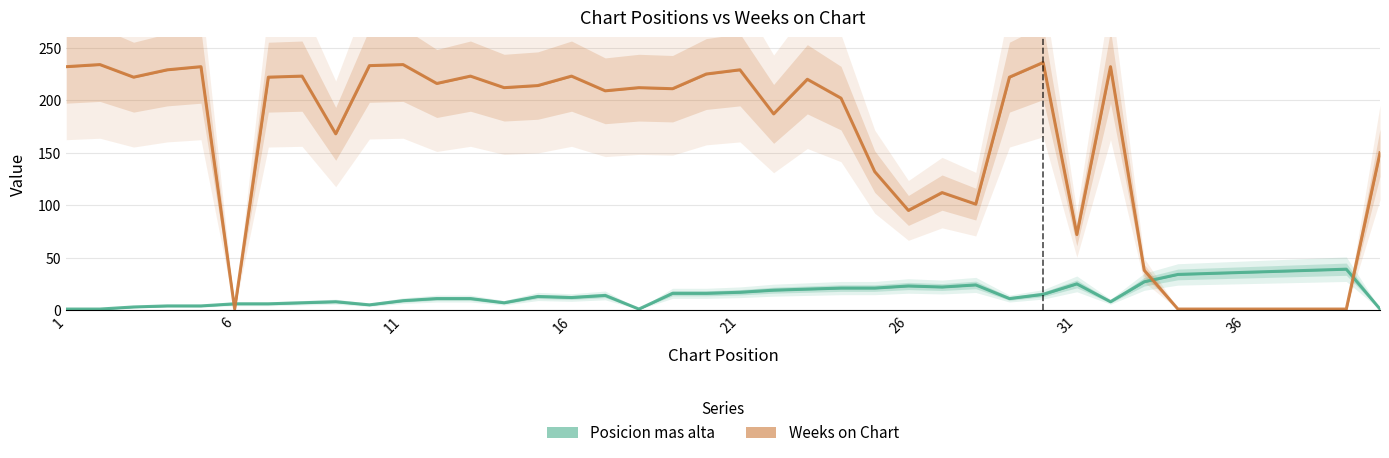

Does the chart have visible grid lines?

Yes